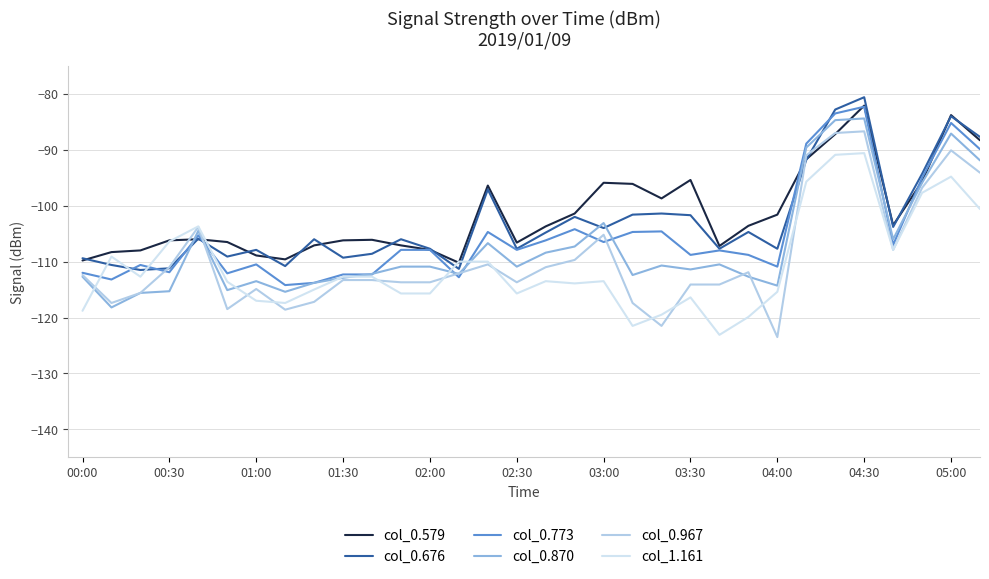

What is the maximum value shown in the chart?

-80.6